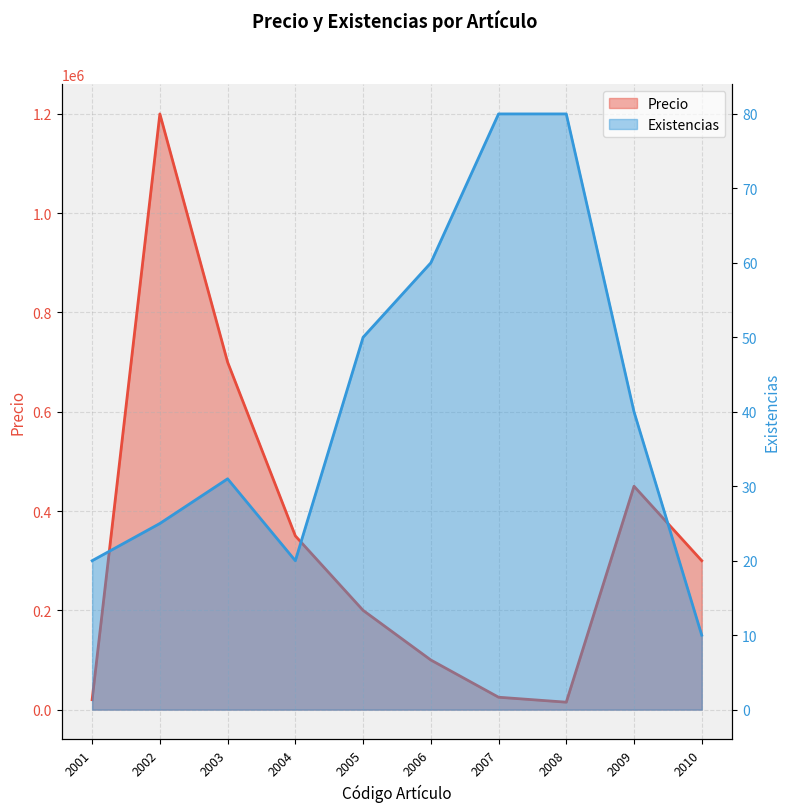

What is the difference between the highest and lowest values at 2001?

19980